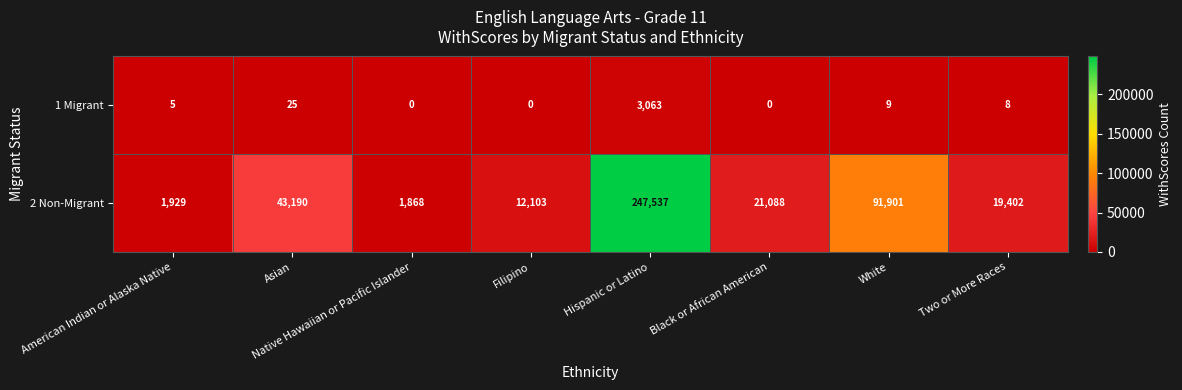

At which category is the sum across all series the highest?

Hispanic or Latino